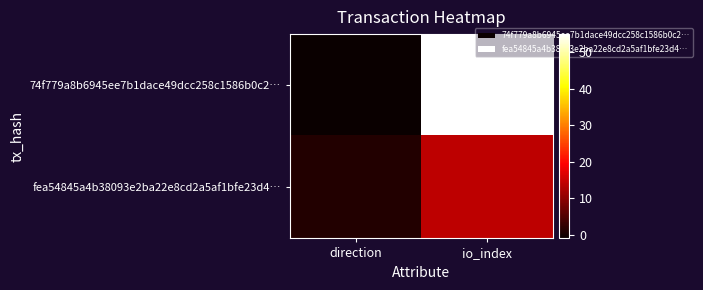

Rank the series by their average value, from lowest to highest.

fea54845a4b38093e2ba22e8cd2a5af1bfe23d4…, 74f779a8b6945ee7b1dace49dcc258c1586b0c2…